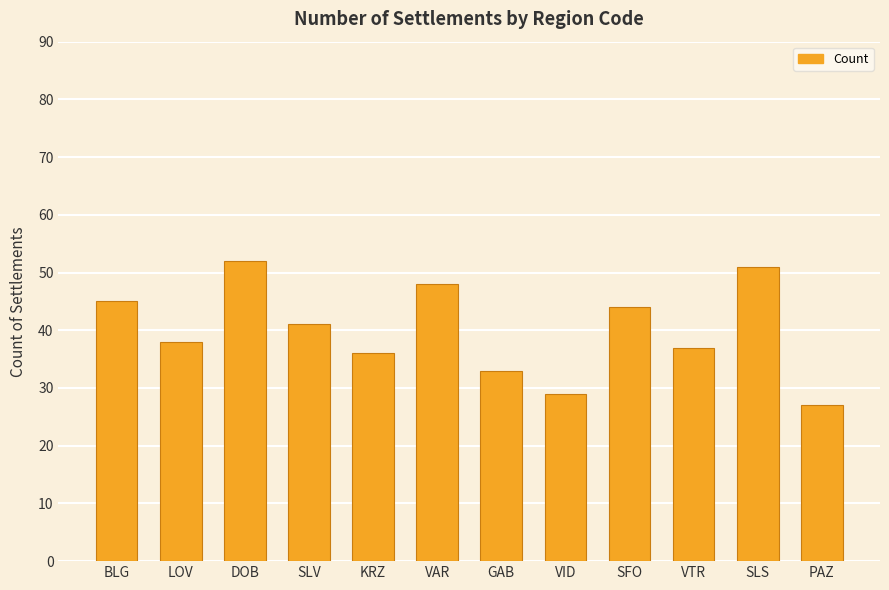

Which has a higher value, LOV or GAB?

LOV